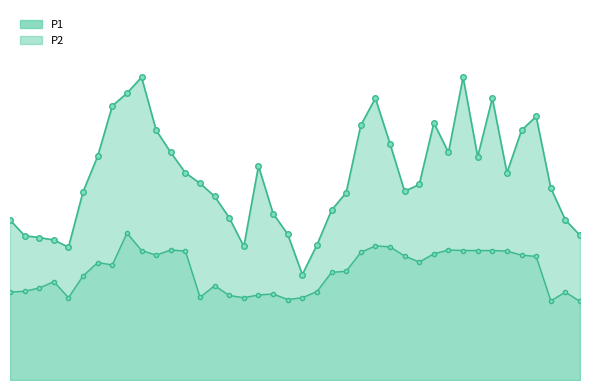

What is the value of the P2_line point at the 6th from the left?

5.6